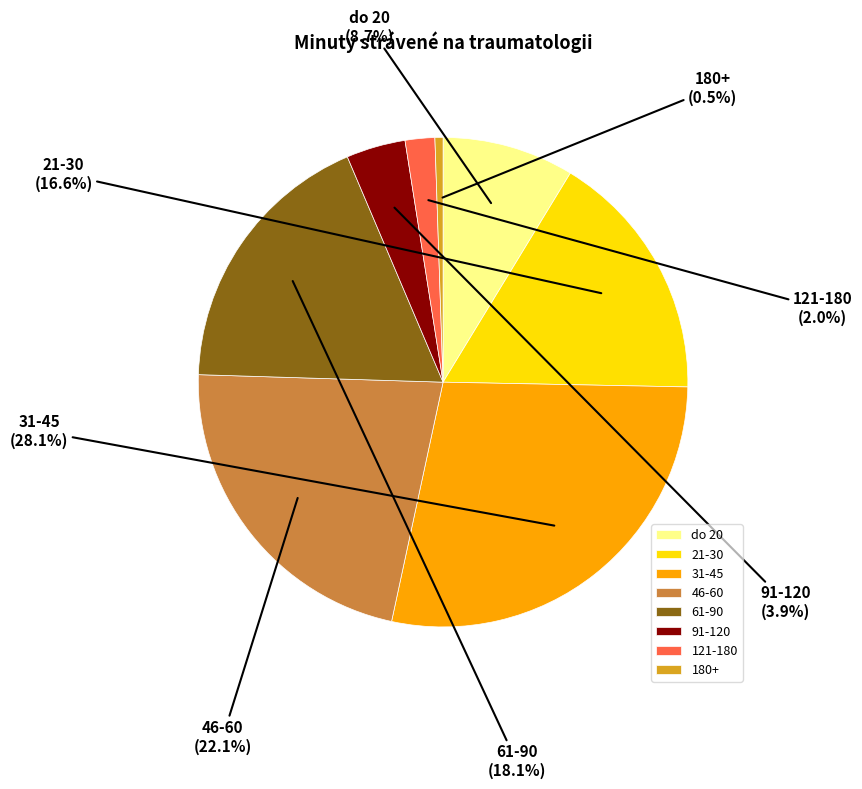

Count the number of slices in the pie.

8